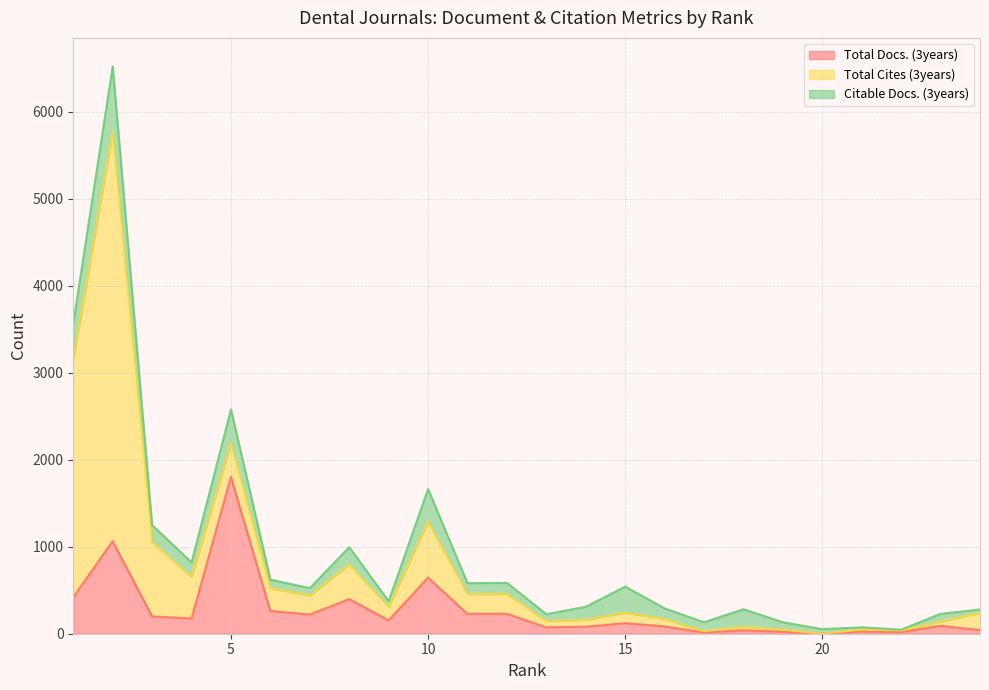

Is the value of Citable Docs. (3years) at 10 greater than the value of Total Cites (3years) at 9?

Yes